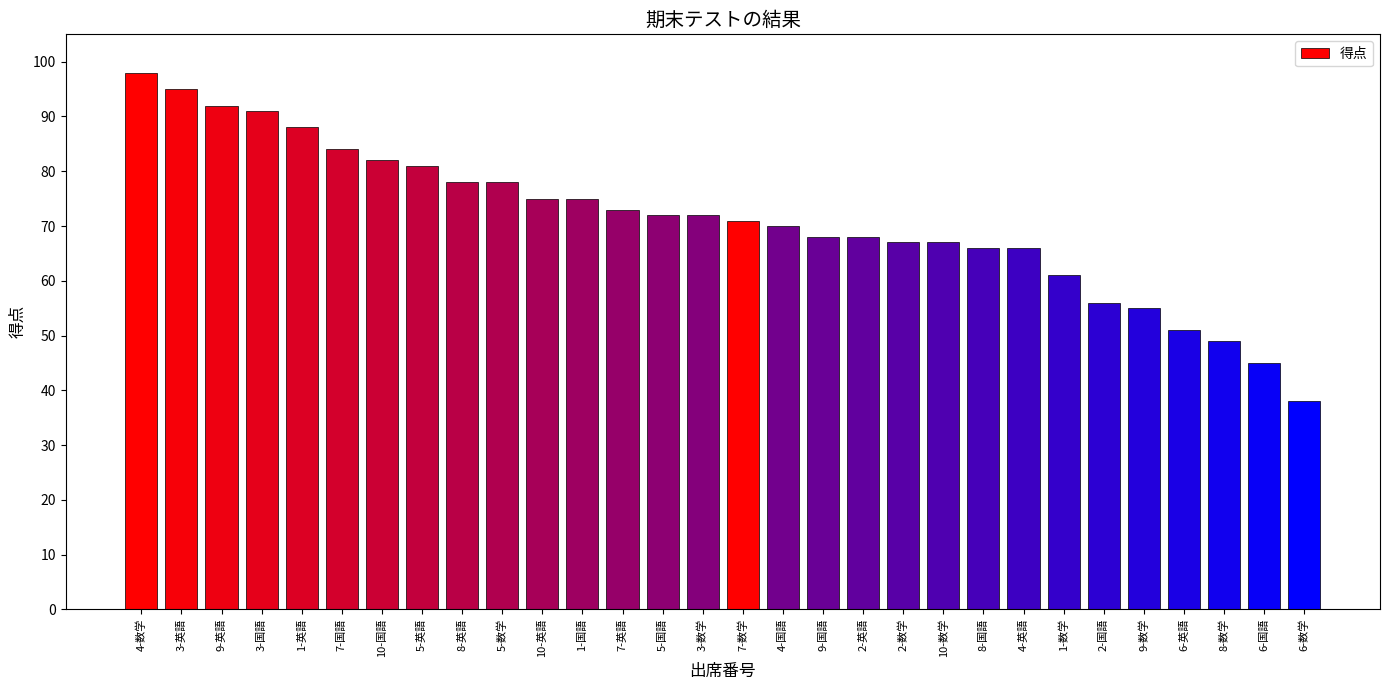

What is the label of the 1st bar from the right?

6-数学